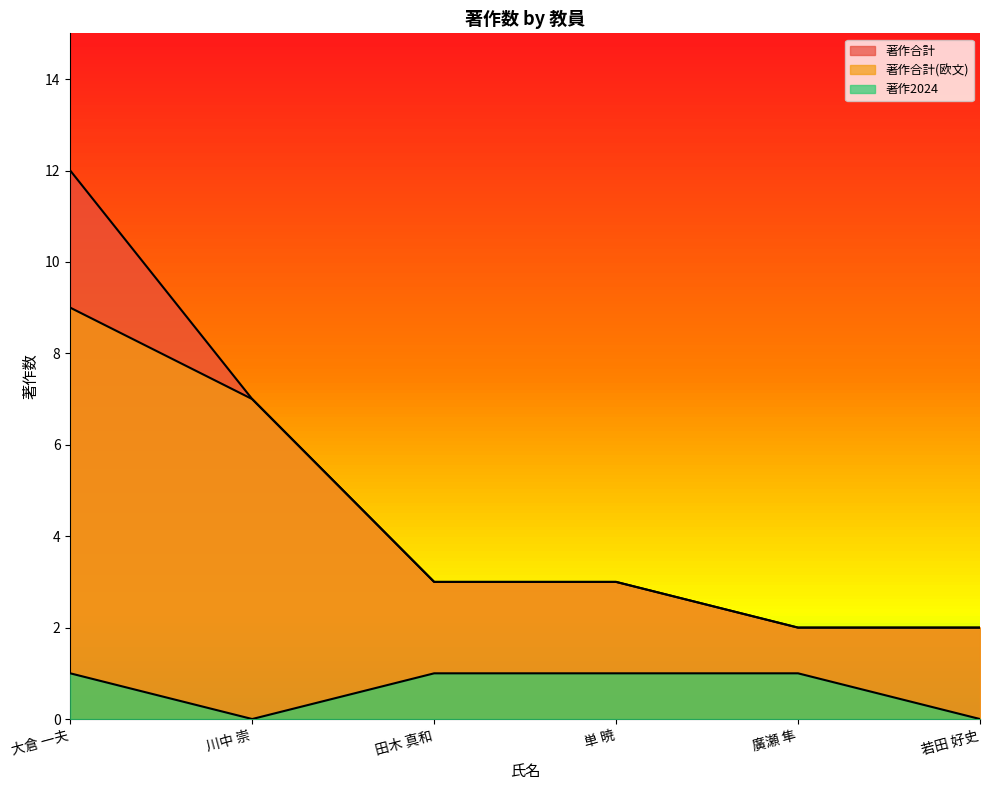

Is it true that 著作合計 equals 2 at 廣瀬 隼?

True